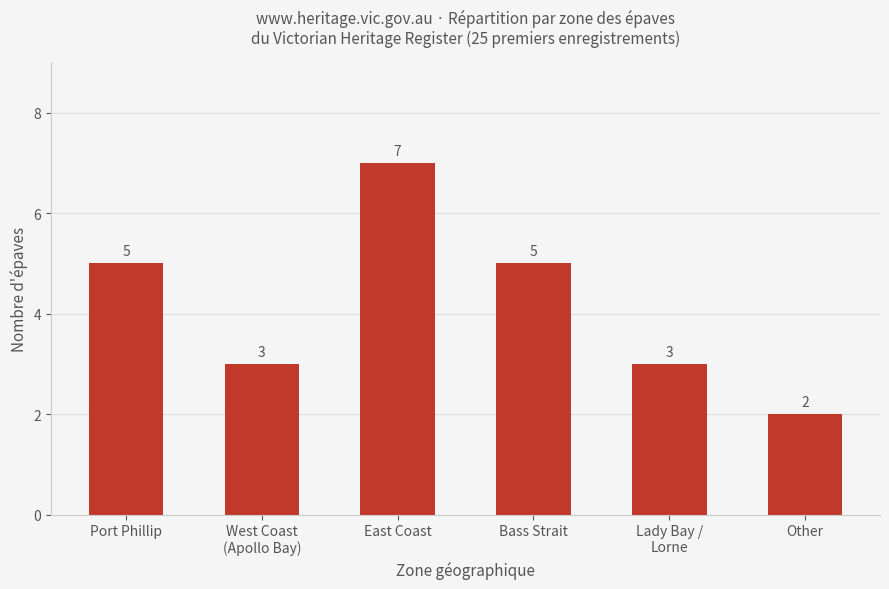

What is the value of the 4th bar from the left?

5